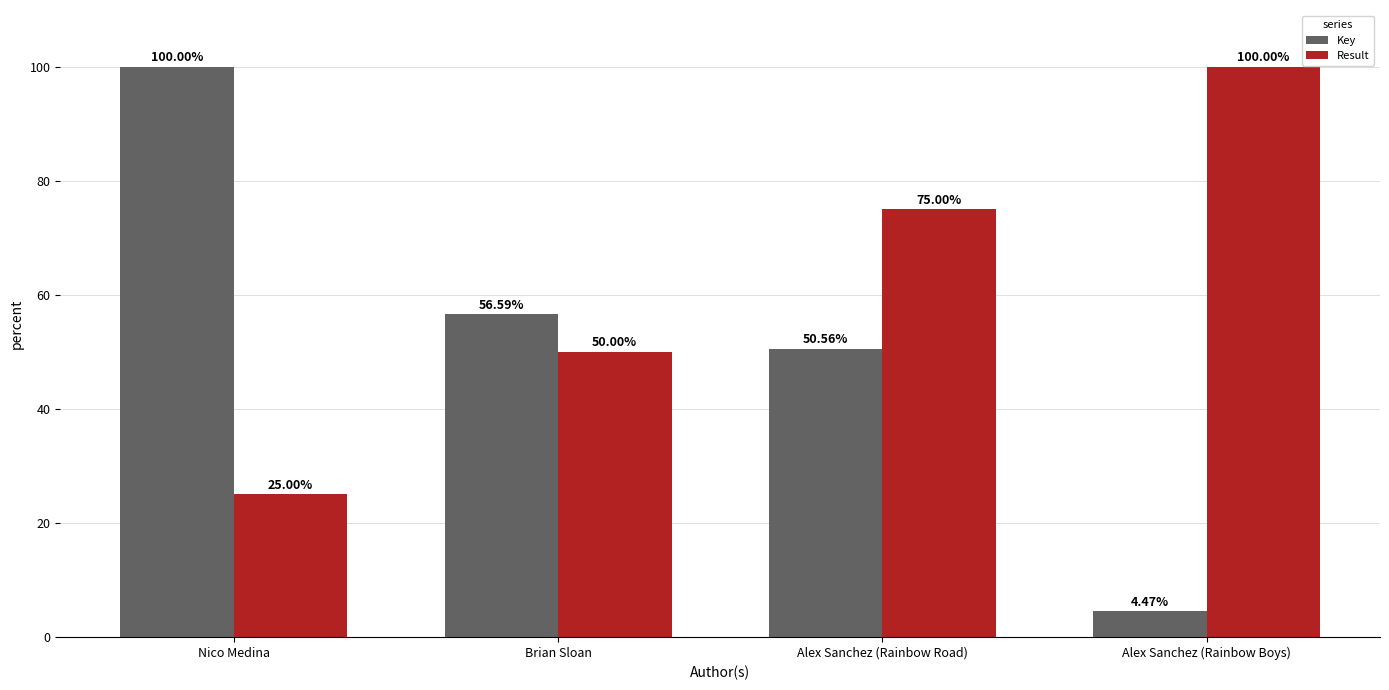

Is it true that Result equals 25.0 at Nico Medina?

True